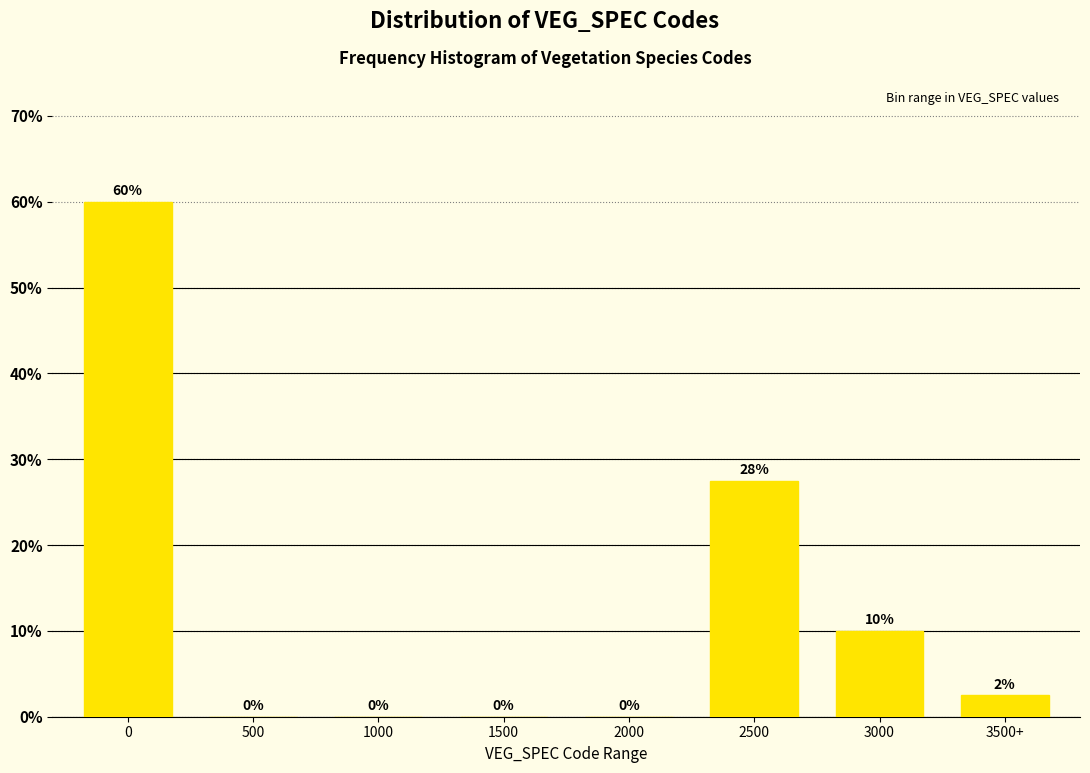

What is the sum of the values at 0 and 2000?

60.0